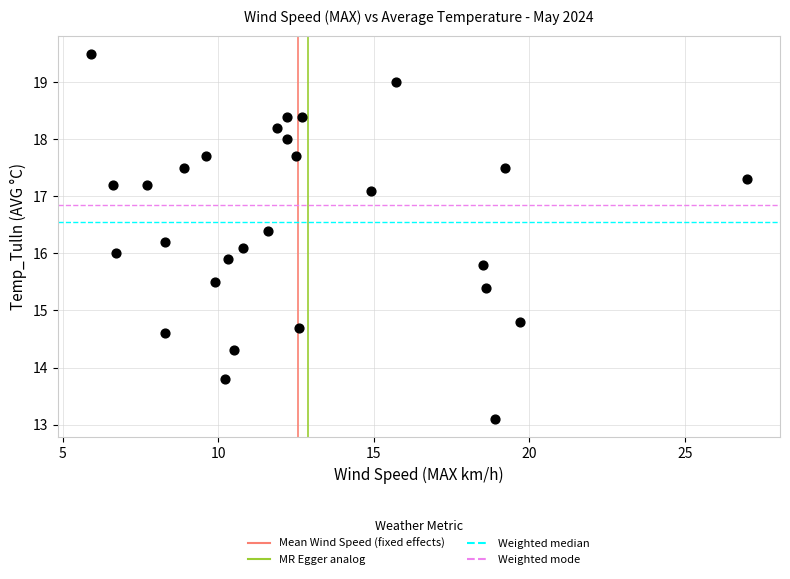

What is the range of X values (max minus min)?

21.1